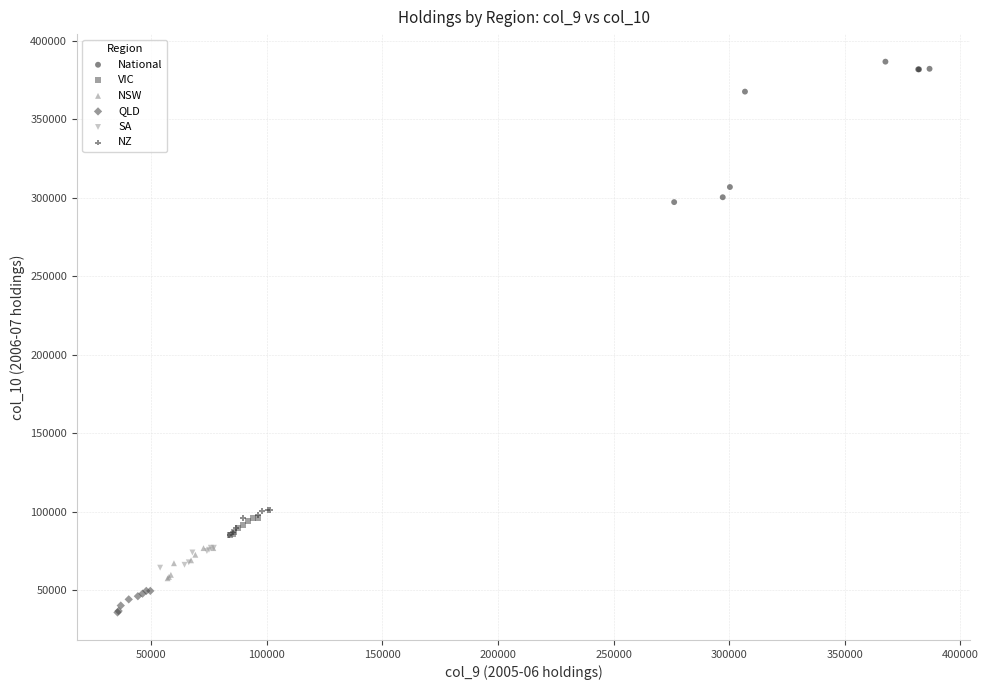

Which series has the largest Y range (max minus min)?

National